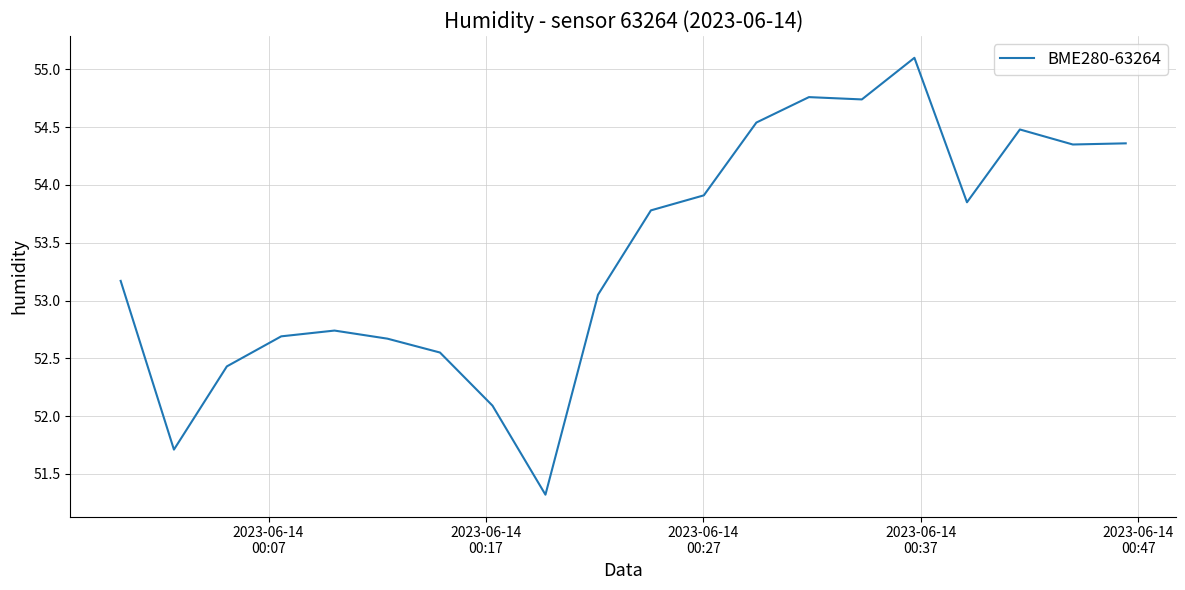

What is the difference between the maximum and minimum values?

3.8